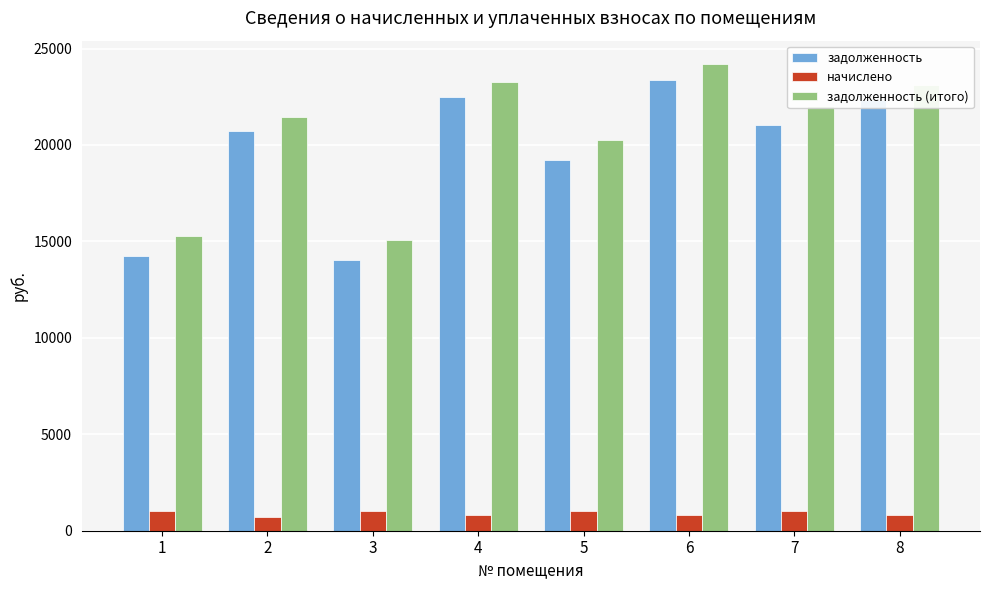

How many data points in задолженность (итого) are less than 22045?

4